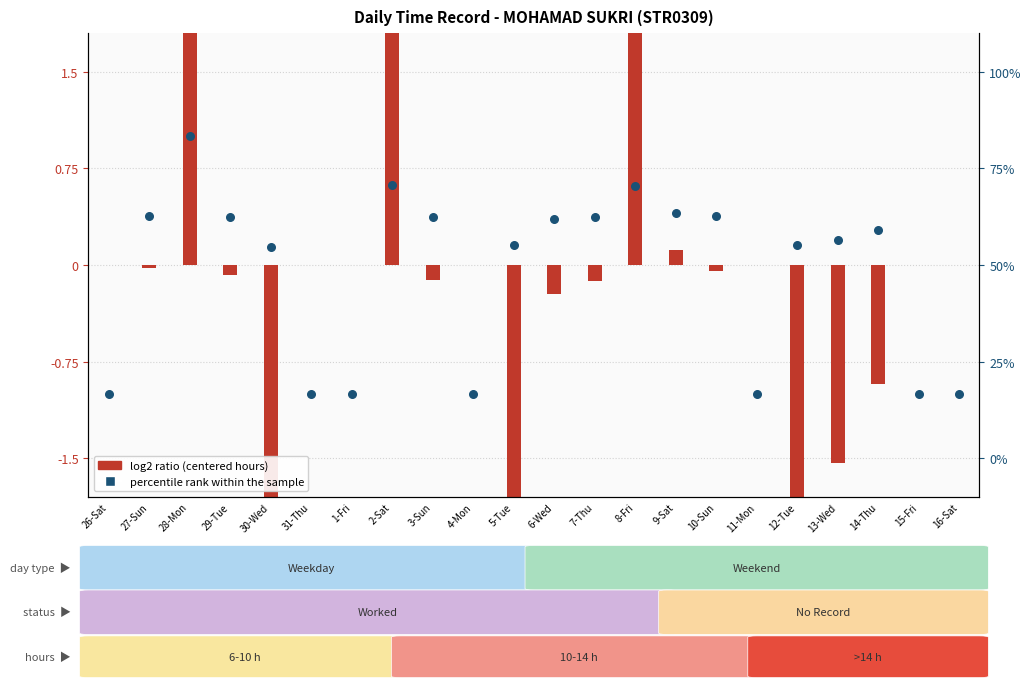

Is the value of log2 ratio at 11-Mon greater than the value of percentile rank within the sample at 12-Tue?

No